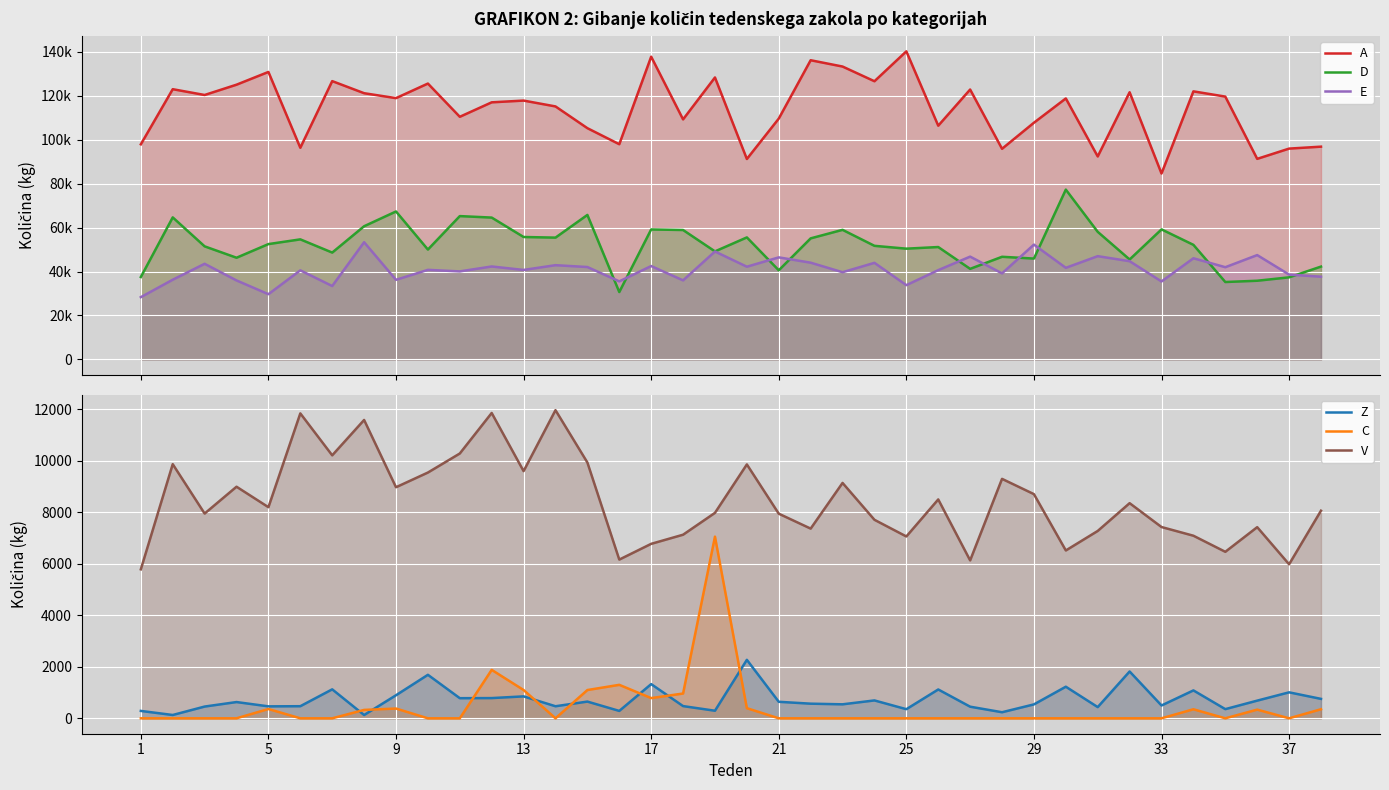

What are all the series names shown in the legend?

A, D, E, Z, C, V